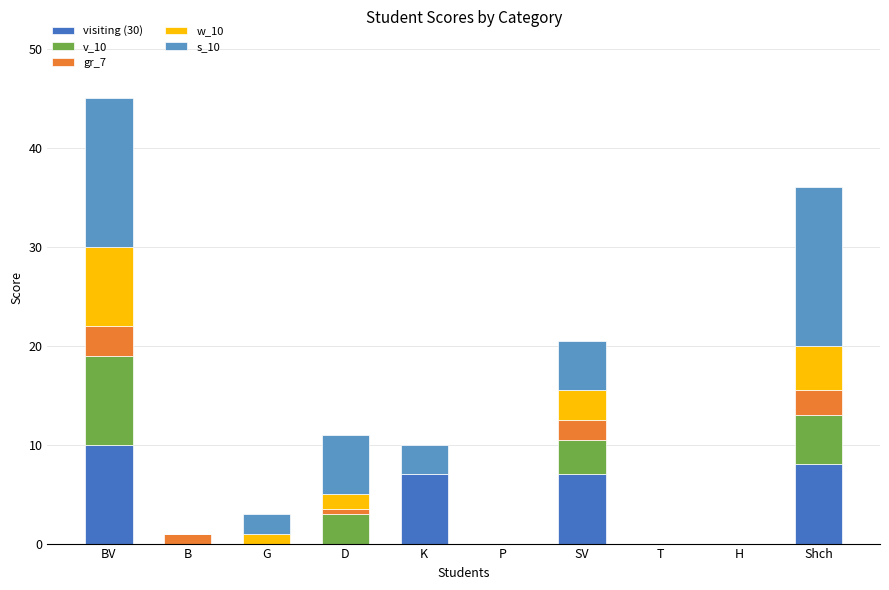

At which category is the sum across all series the highest?

BV